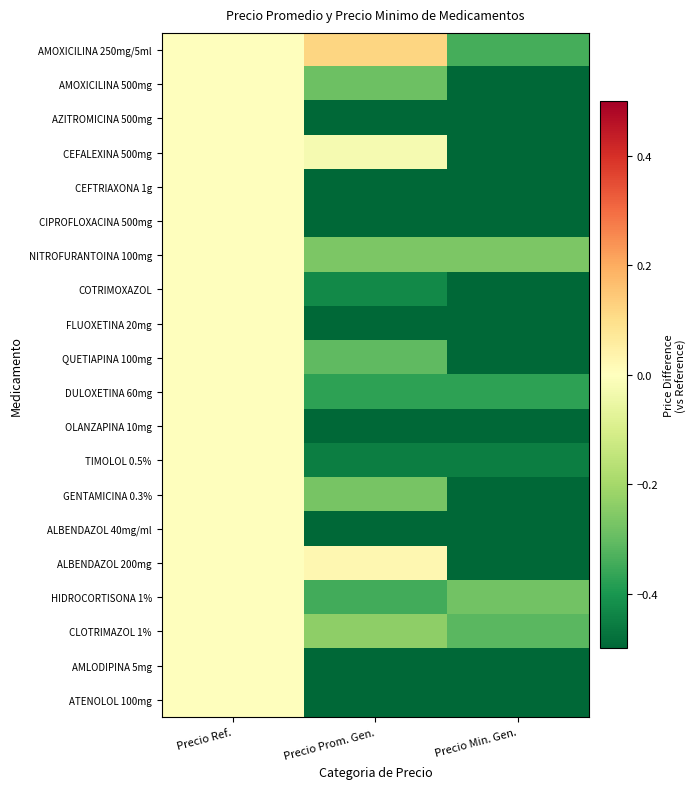

Reading left to right, list all the values displayed in this chart.

AMOXICILINA 250mg/5ml: Precio Ref.=0.0	Precio Prom. Gen.=0.1	Precio Min. Gen.=-0.3
AMOXICILINA 500mg: Precio Ref.=0.0	Precio Prom. Gen.=-0.3	Precio Min. Gen.=-0.6
AZITROMICINA 500mg: Precio Ref.=0.0	Precio Prom. Gen.=-0.6	Precio Min. Gen.=-0.7
CEFALEXINA 500mg: Precio Ref.=0.0	Precio Prom. Gen.=-0.0	Precio Min. Gen.=-0.7
CEFTRIAXONA 1g: Precio Ref.=0.0	Precio Prom. Gen.=-0.8	Precio Min. Gen.=-0.9
CIPROFLOXACINA 500mg: Precio Ref.=0.0	Precio Prom. Gen.=-0.7	Precio Min. Gen.=-0.7
NITROFURANTOINA 100mg: Precio Ref.=0.0	Precio Prom. Gen.=-0.3	Precio Min. Gen.=-0.3
COTRIMOXAZOL: Precio Ref.=0.0	Precio Prom. Gen.=-0.4	Precio Min. Gen.=-0.5
FLUOXETINA 20mg: Precio Ref.=0.0	Precio Prom. Gen.=-0.7	Precio Min. Gen.=-0.7
QUETIAPINA 100mg: Precio Ref.=0.0	Precio Prom. Gen.=-0.3	Precio Min. Gen.=-0.5
DULOXETINA 60mg: Precio Ref.=0.0	Precio Prom. Gen.=-0.4	Precio Min. Gen.=-0.4
OLANZAPINA 10mg: Precio Ref.=0.0	Precio Prom. Gen.=-0.7	Precio Min. Gen.=-0.7
TIMOLOL 0.5%: Precio Ref.=0.0	Precio Prom. Gen.=-0.5	Precio Min. Gen.=-0.5
GENTAMICINA 0.3%: Precio Ref.=0.0	Precio Prom. Gen.=-0.3	Precio Min. Gen.=-0.6
ALBENDAZOL 40mg/ml: Precio Ref.=0.0	Precio Prom. Gen.=-0.5	Precio Min. Gen.=-0.5
ALBENDAZOL 200mg: Precio Ref.=0.0	Precio Prom. Gen.=0.0	Precio Min. Gen.=-0.7
HIDROCORTISONA 1%: Precio Ref.=0.0	Precio Prom. Gen.=-0.3	Precio Min. Gen.=-0.3
CLOTRIMAZOL 1%: Precio Ref.=0.0	Precio Prom. Gen.=-0.2	Precio Min. Gen.=-0.3
AMLODIPINA 5mg: Precio Ref.=0.0	Precio Prom. Gen.=-0.6	Precio Min. Gen.=-0.7
ATENOLOL 100mg: Precio Ref.=0.0	Precio Prom. Gen.=-0.7	Precio Min. Gen.=-0.8